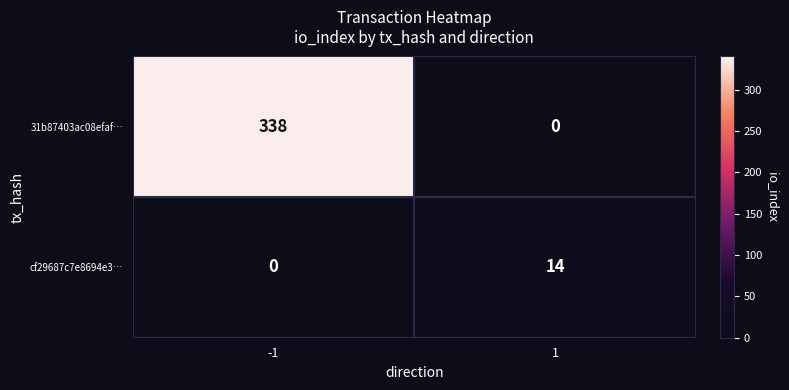

Reading left to right, what are all the values shown in this chart?

31b87403ac08efaf…: 338	0
cf29687c7e8694e3…: 0	14